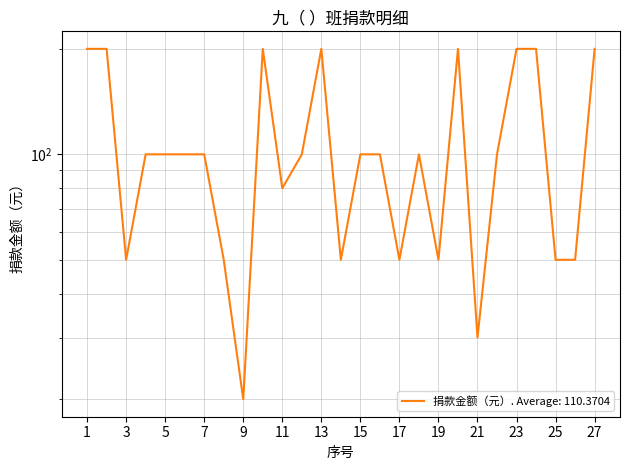

Where is the first local maximum?

10